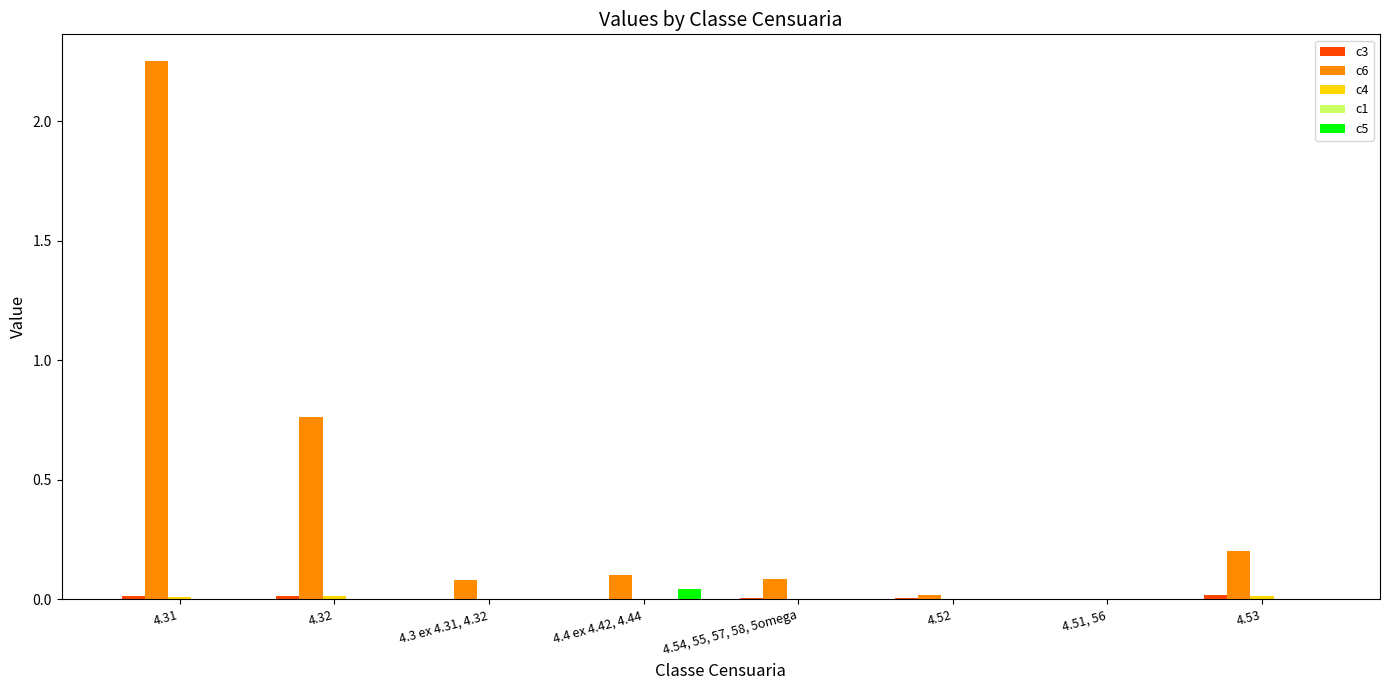

At which category is the sum across all series the highest?

4.31